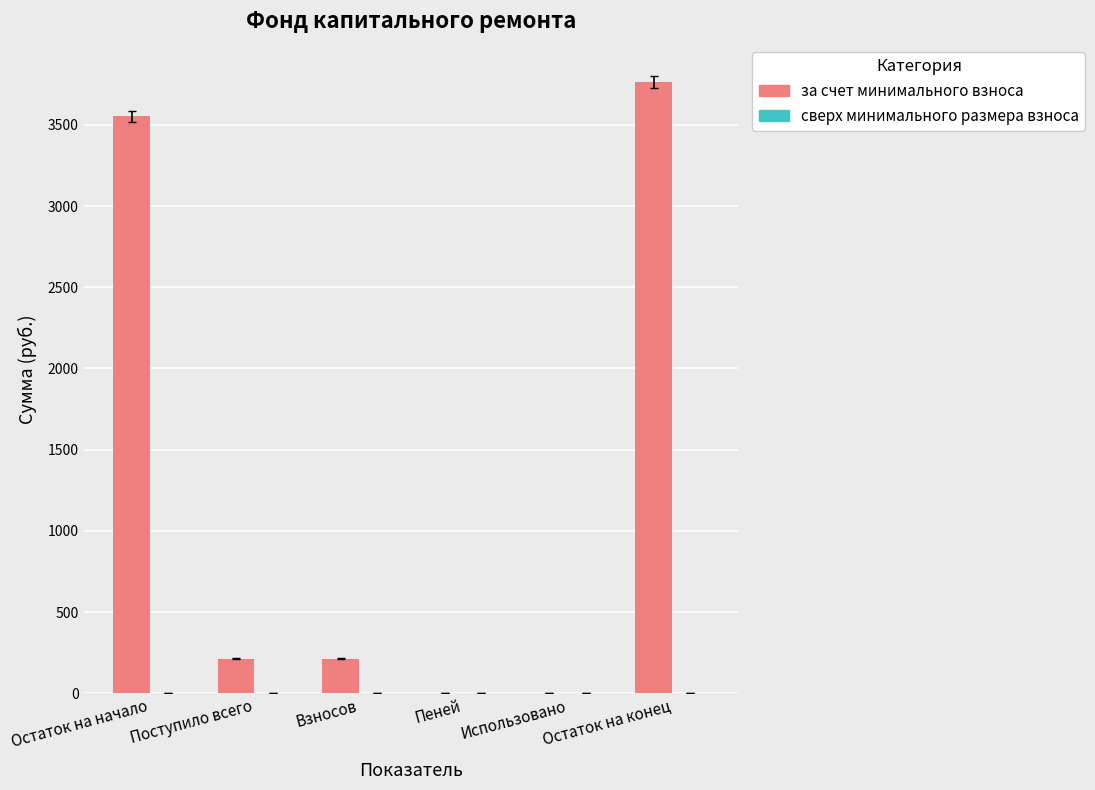

What is the sum of all values?

7746.4